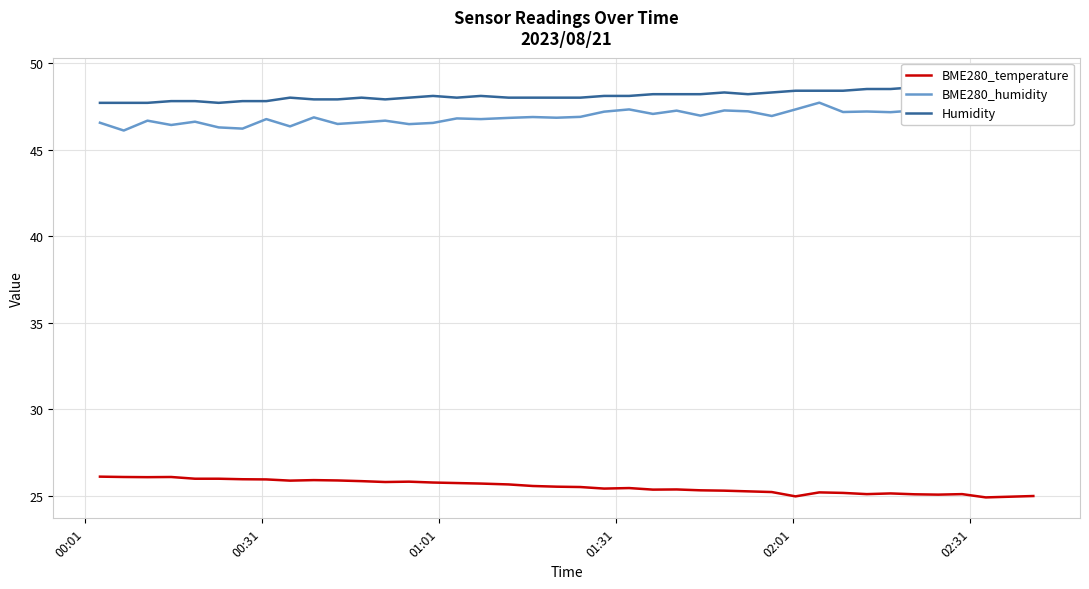

True or false: BME280_humidity and Humidity cross at least once.

False